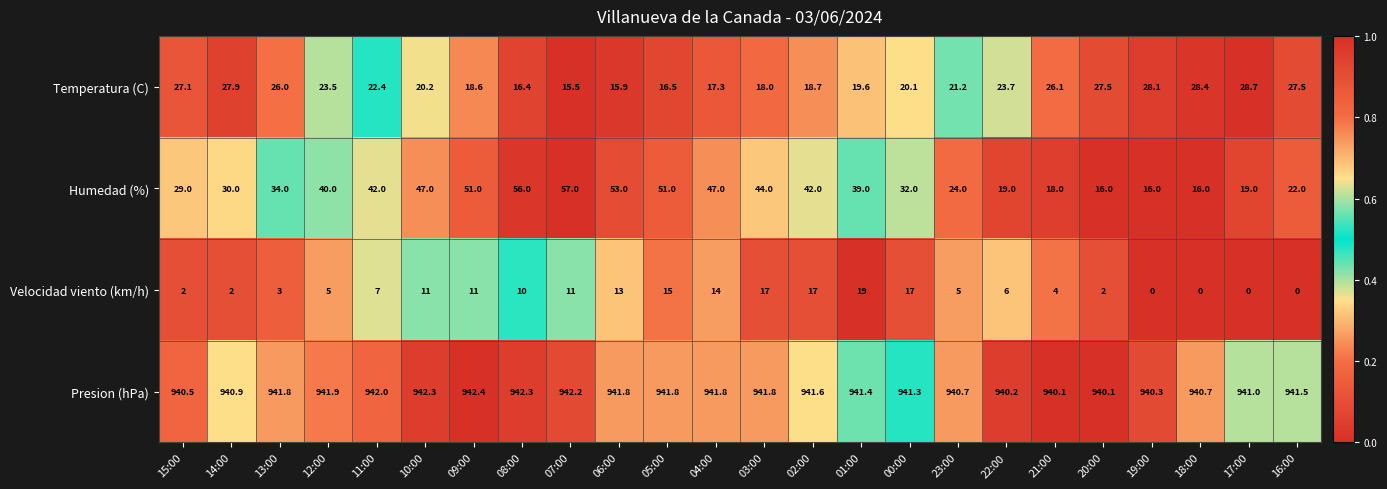

The Humedad (%) series shows 9.2 at 22:00. True or false?

False